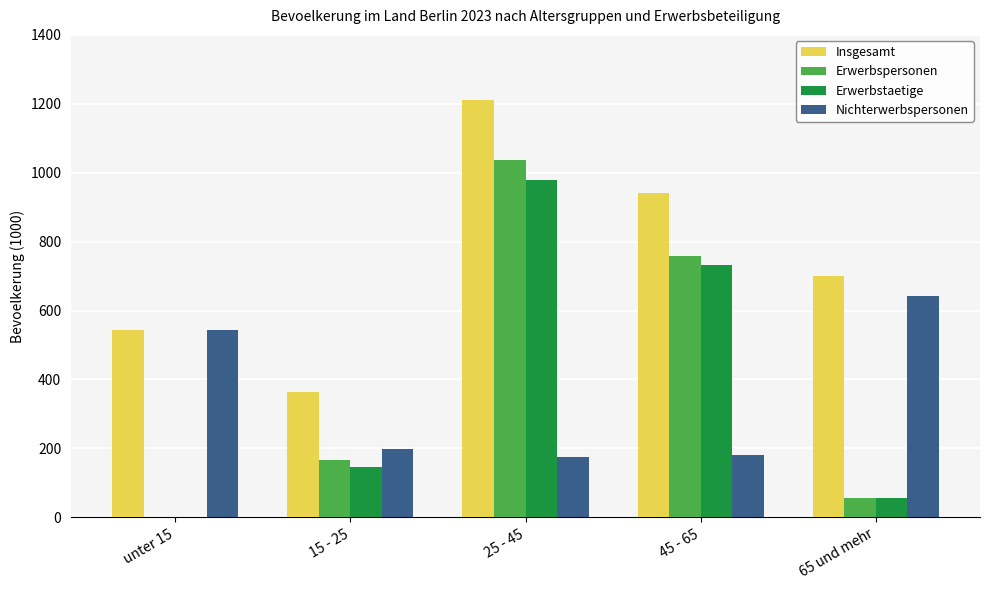

What is the maximum value shown in the chart?

1212